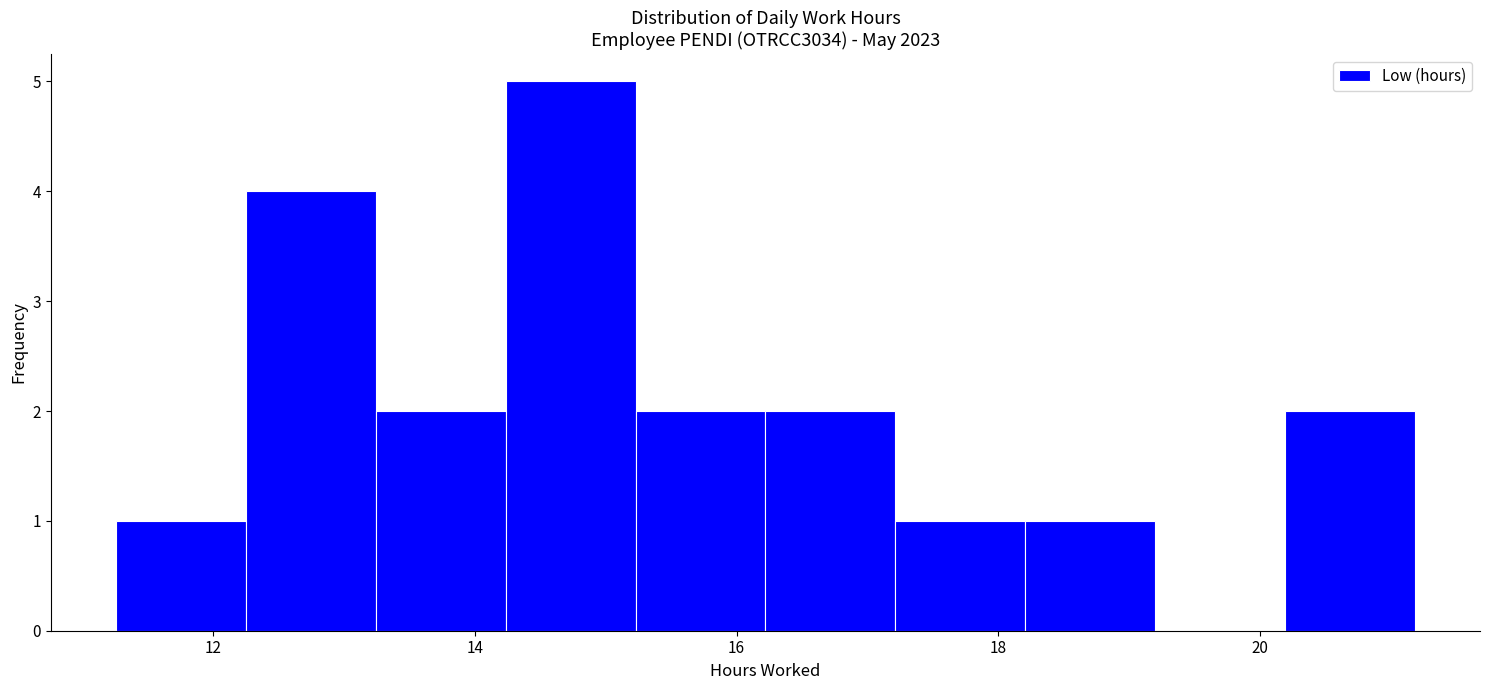

Reading left to right, transcribe this chart: for each bar, give the range it covers on the x-axis and its height. Neither the bar edges nor the heights are printed on the chart, so give them approximately, as read against the axes.

11.2 to 12.2: 1
12.2 to 13.2: 4
13.2 to 14.2: 2
14.2 to 15.2: 5
15.2 to 16.2: 2
16.2 to 17.2: 2
17.2 to 18.2: 1
18.2 to 19.2: 1
19.2 to 20.2: 0
20.2 to 21.2: 2